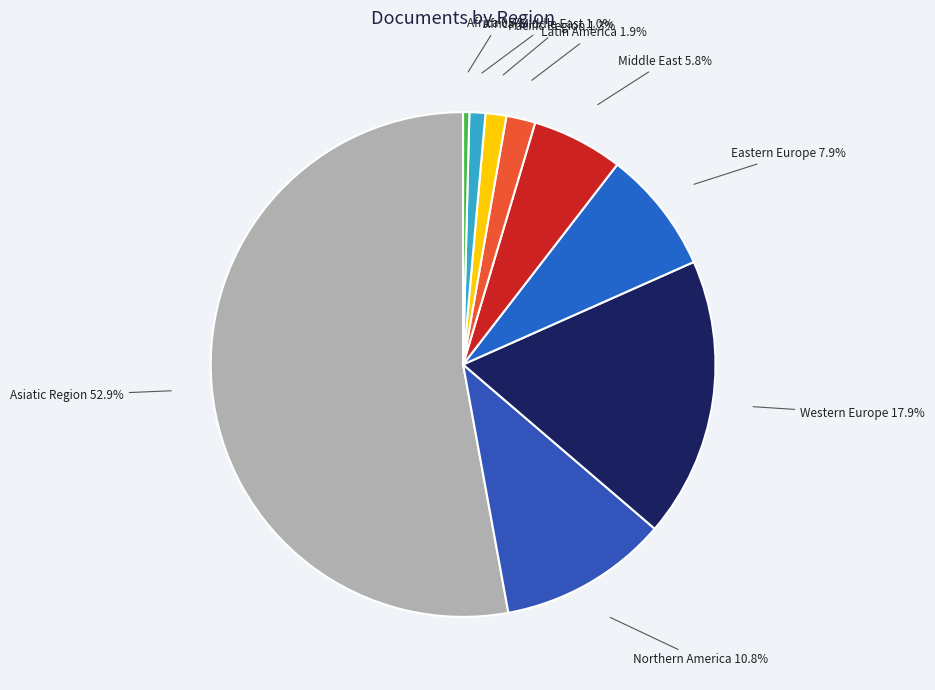

To the nearest percent, what percentage of the pie is Asiatic Region?

53%